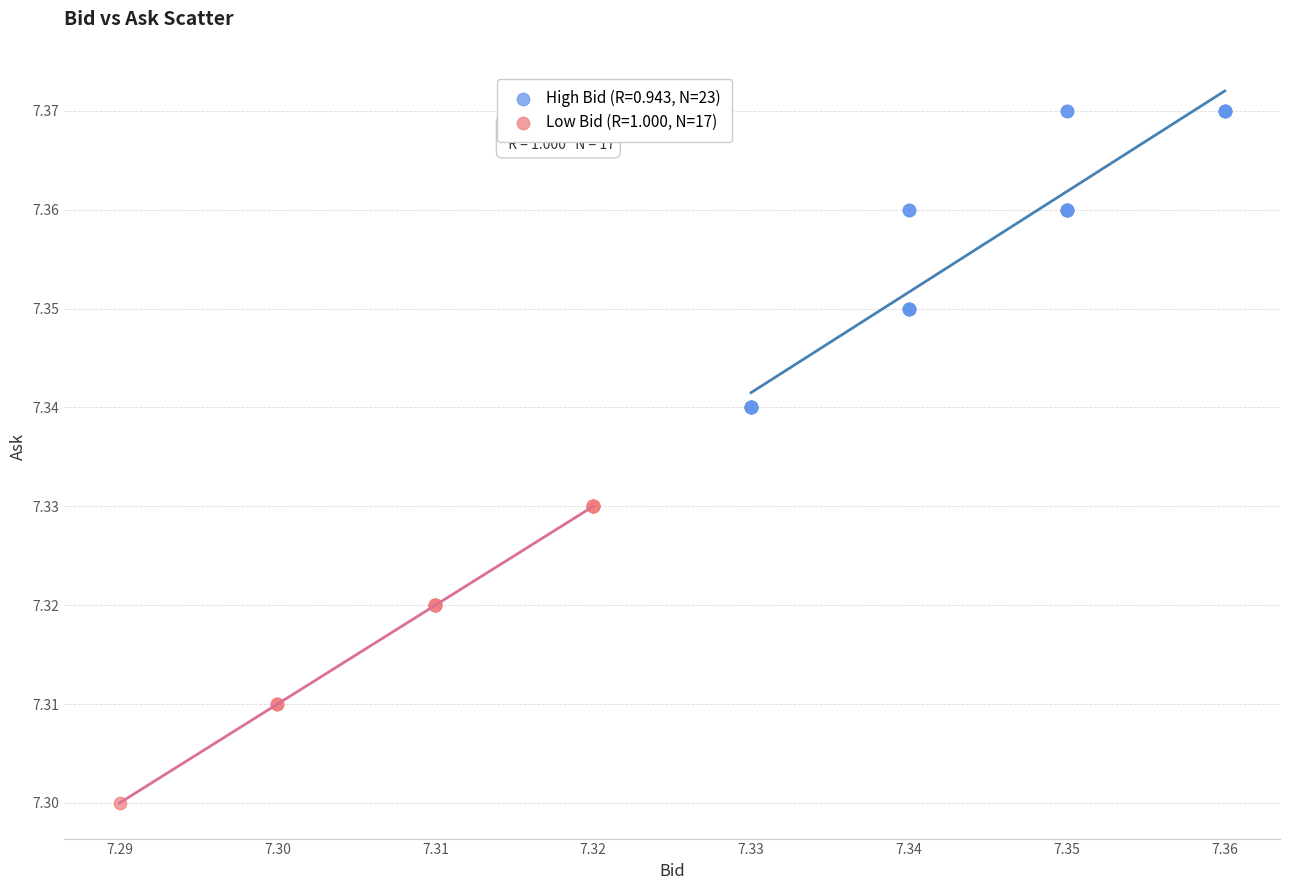

Which series contains the highest Y value?

High Bid (R=0.943, N=23)